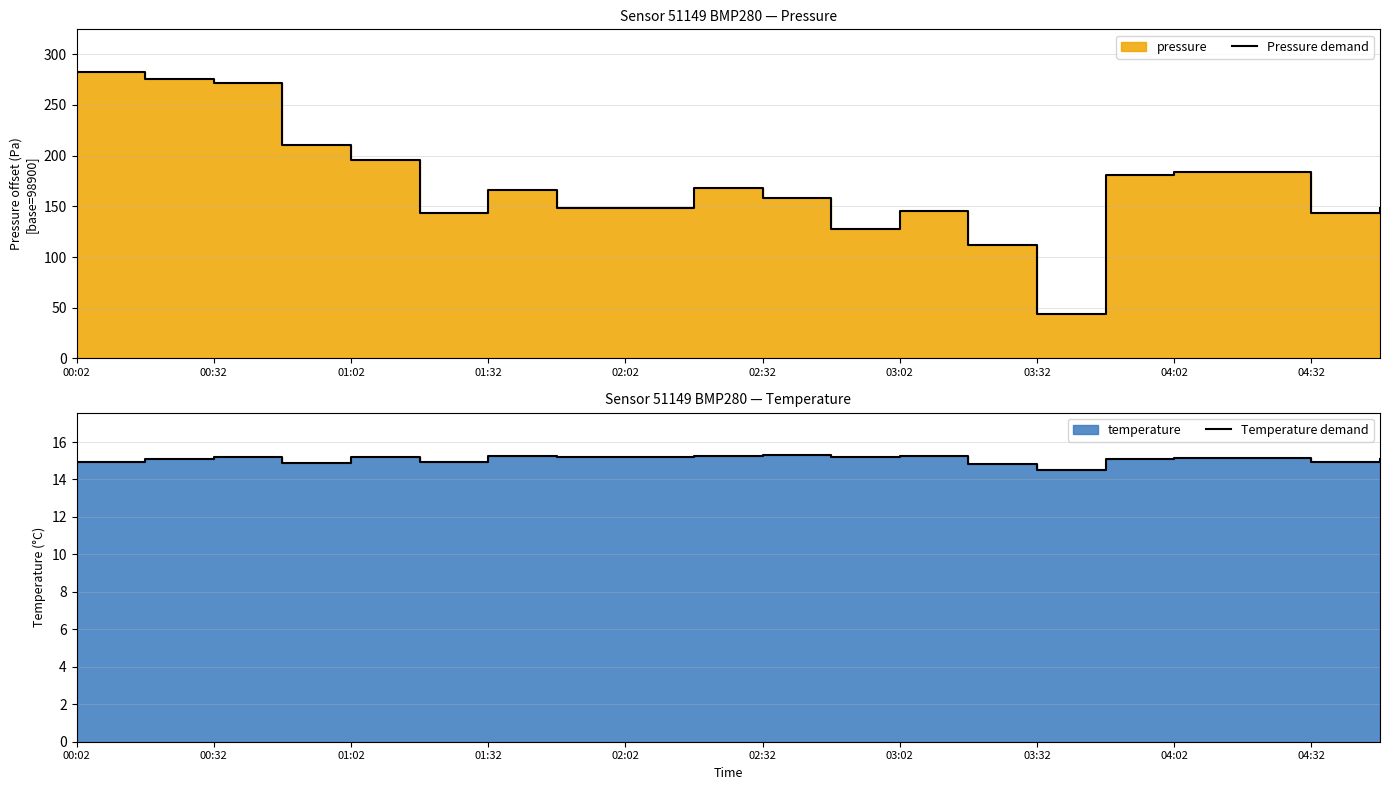

What is the label of the 15th point from the right?

02:32